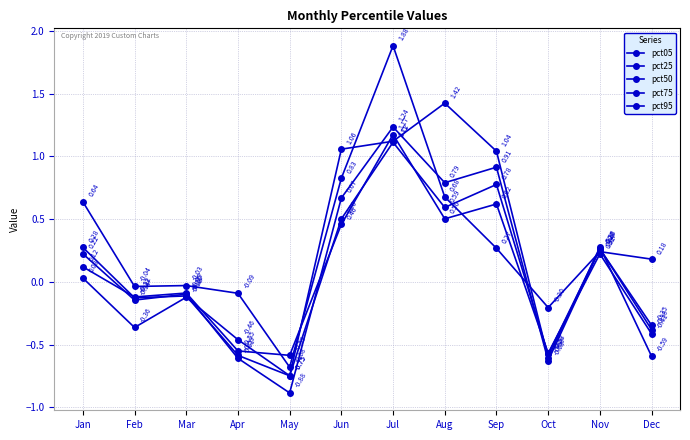

How many data points does each series have?

12